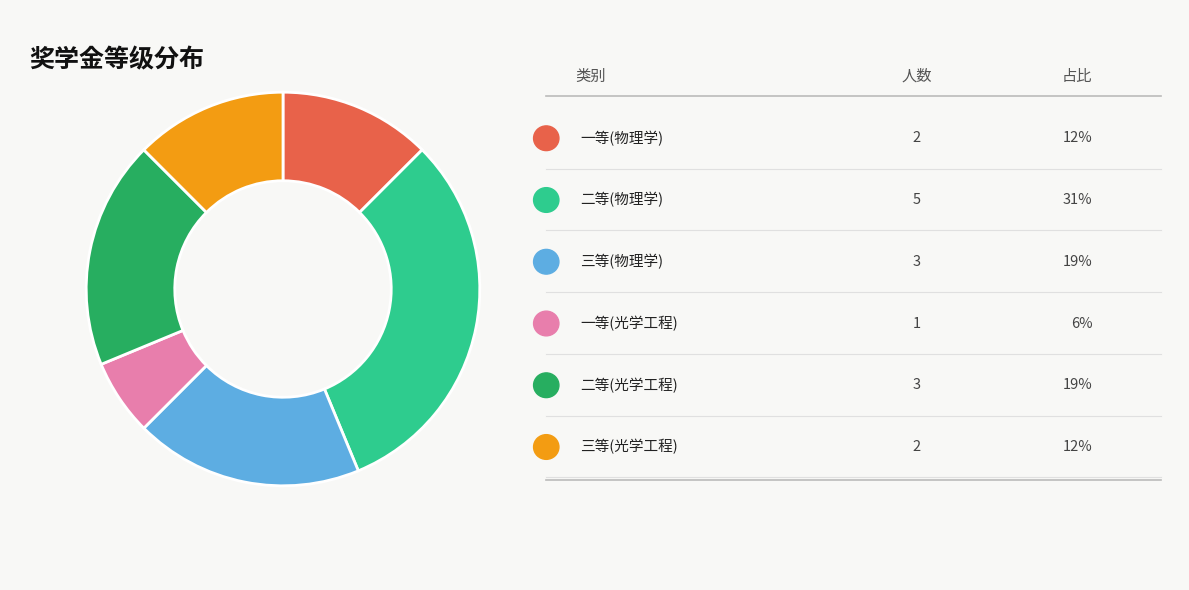

Does any single category account for the majority?

No